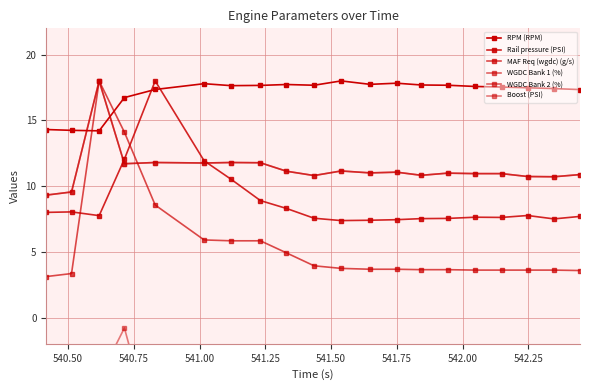

How many interior local valleys does the WGDC Bank 2 (%) series have?

6